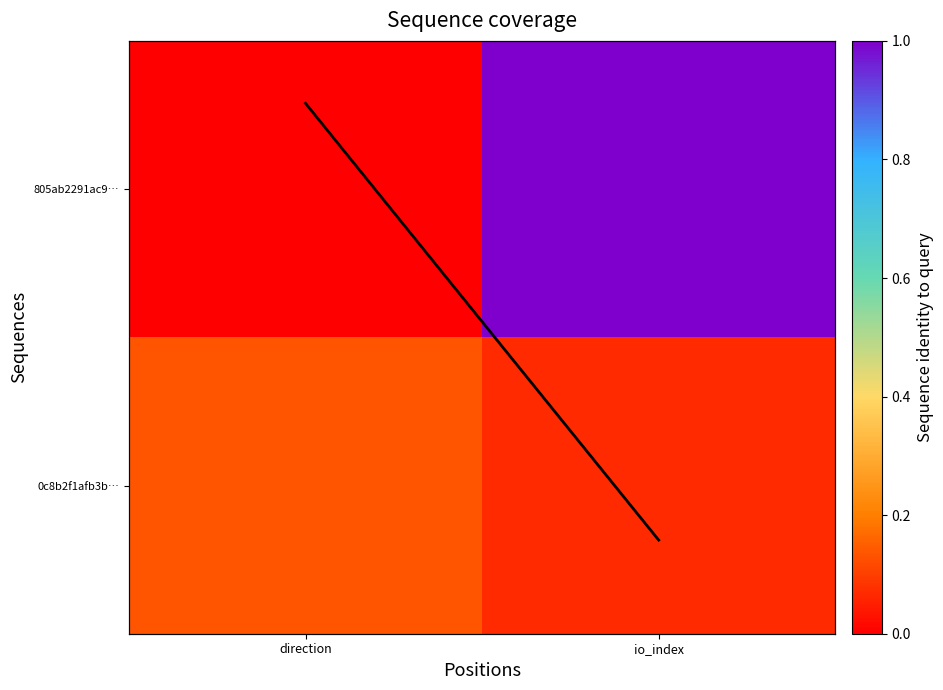

At which label is 0c8b2f1afb3b… closest to 0?

io_index